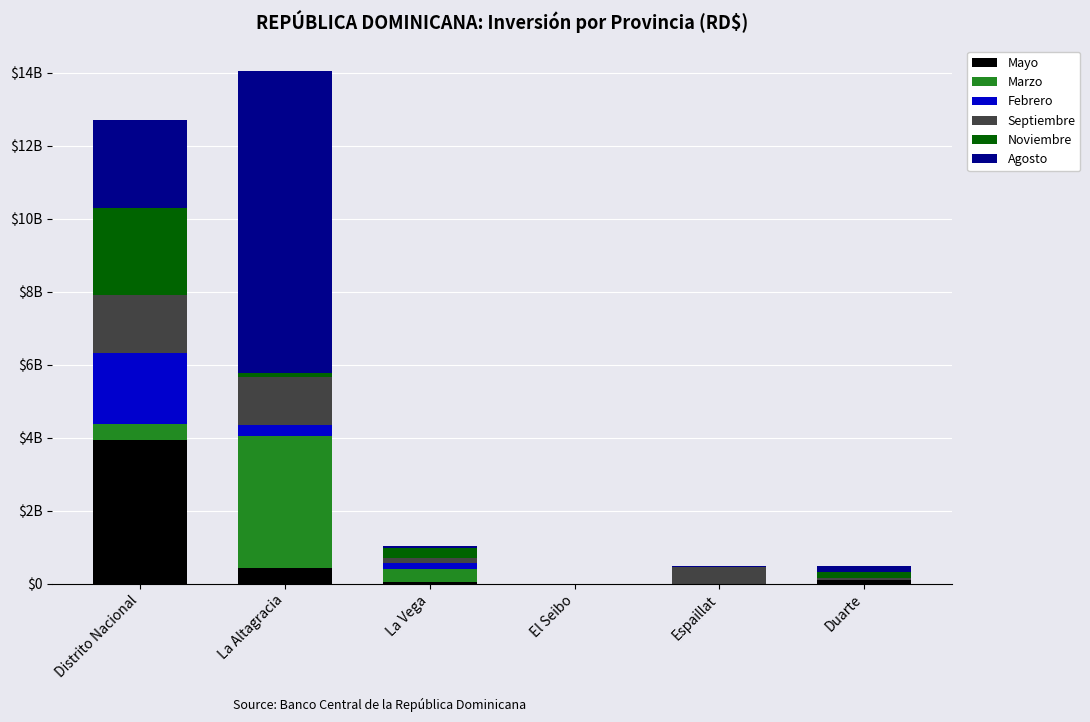

Is it true that Agosto equals 54991593.6 at Duarte?

False